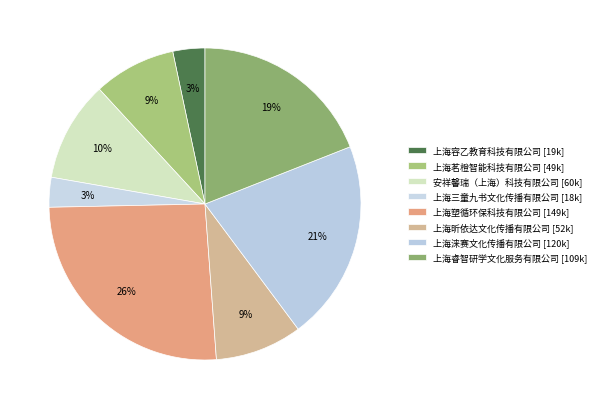

Count the number of slices in the pie.

8